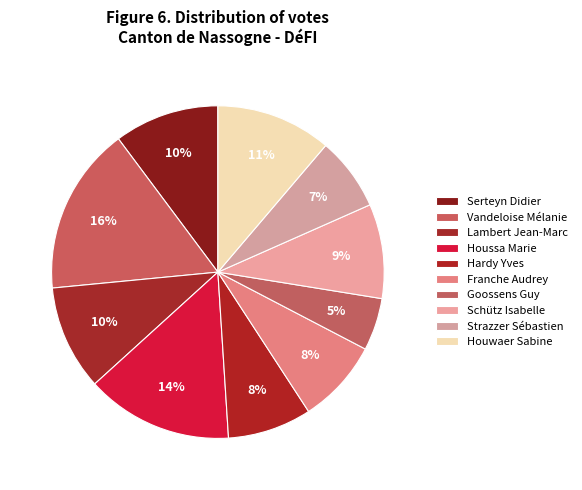

The Houwaer Sabine slice represents 23% of the pie. True or false?

False